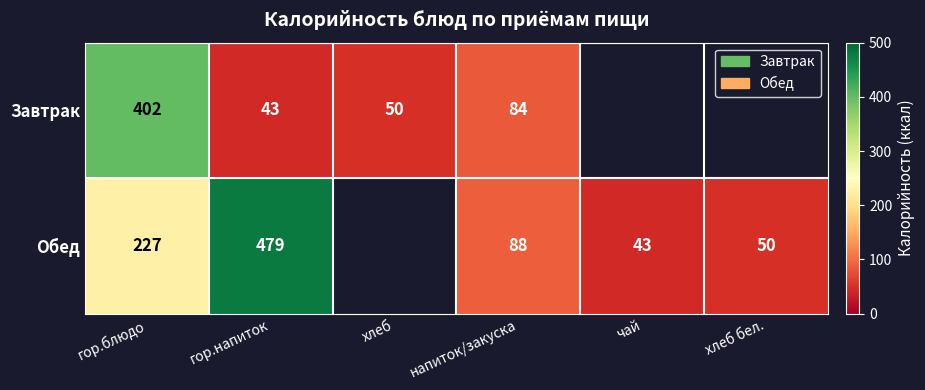

True or false: Обед has a value of 479 at гор.напиток.

True